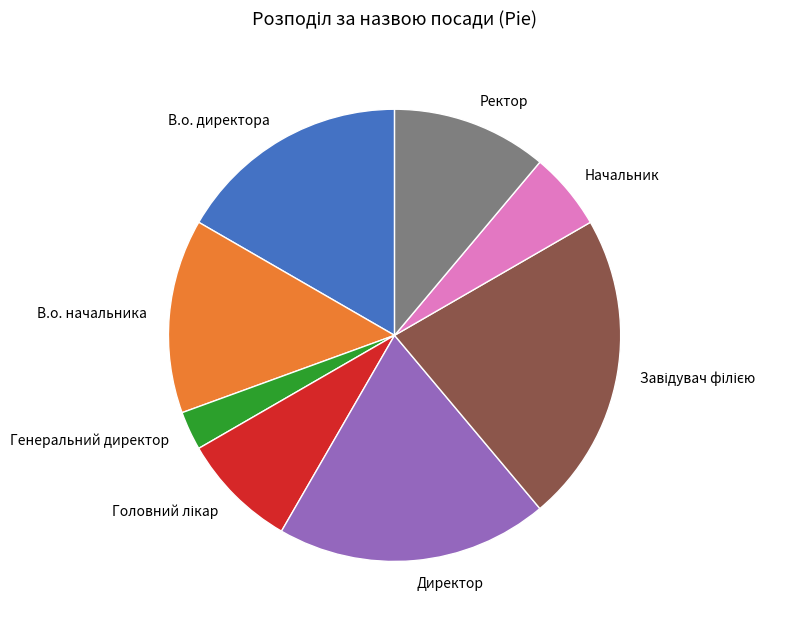

True or false: Начальник accounts for 1% of the total.

False